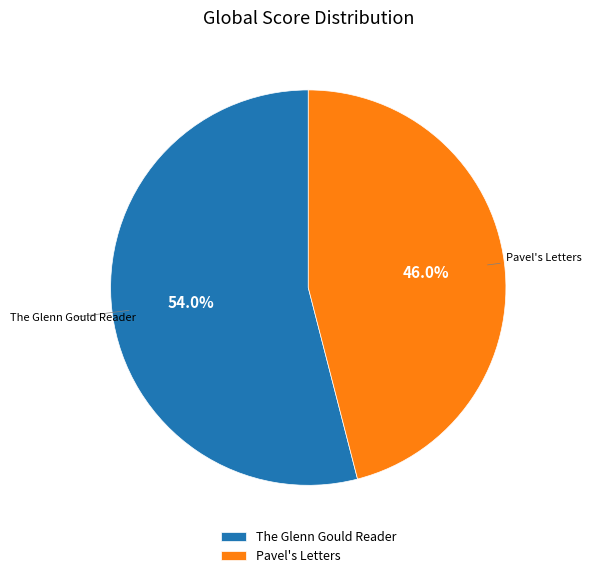

What percentage do Pavel's Letters and The Glenn Gould Reader together represent?

100.0%